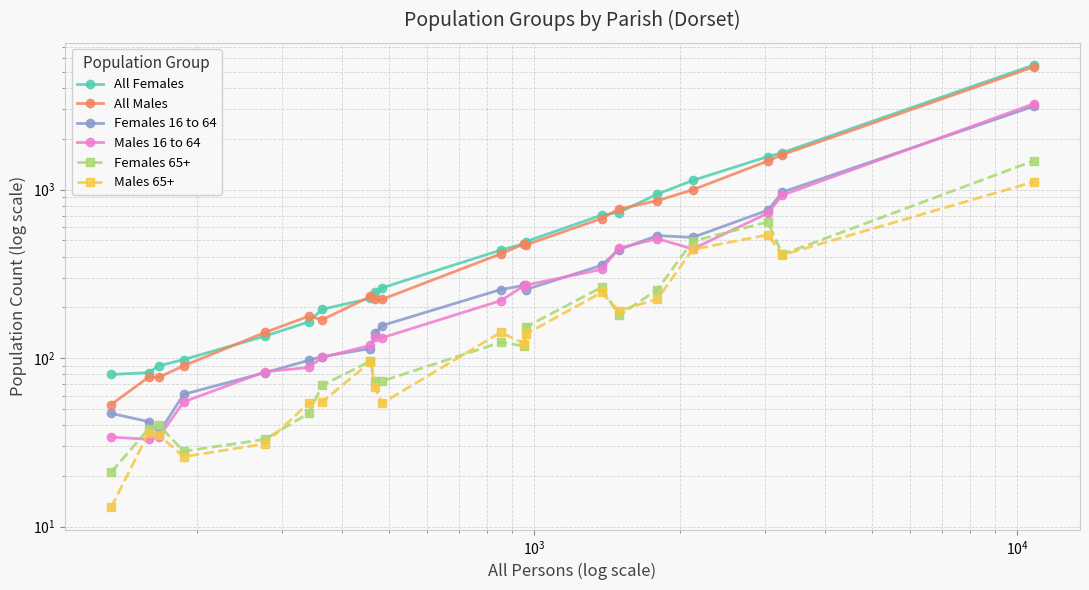

Does the chart have visible grid lines?

Yes